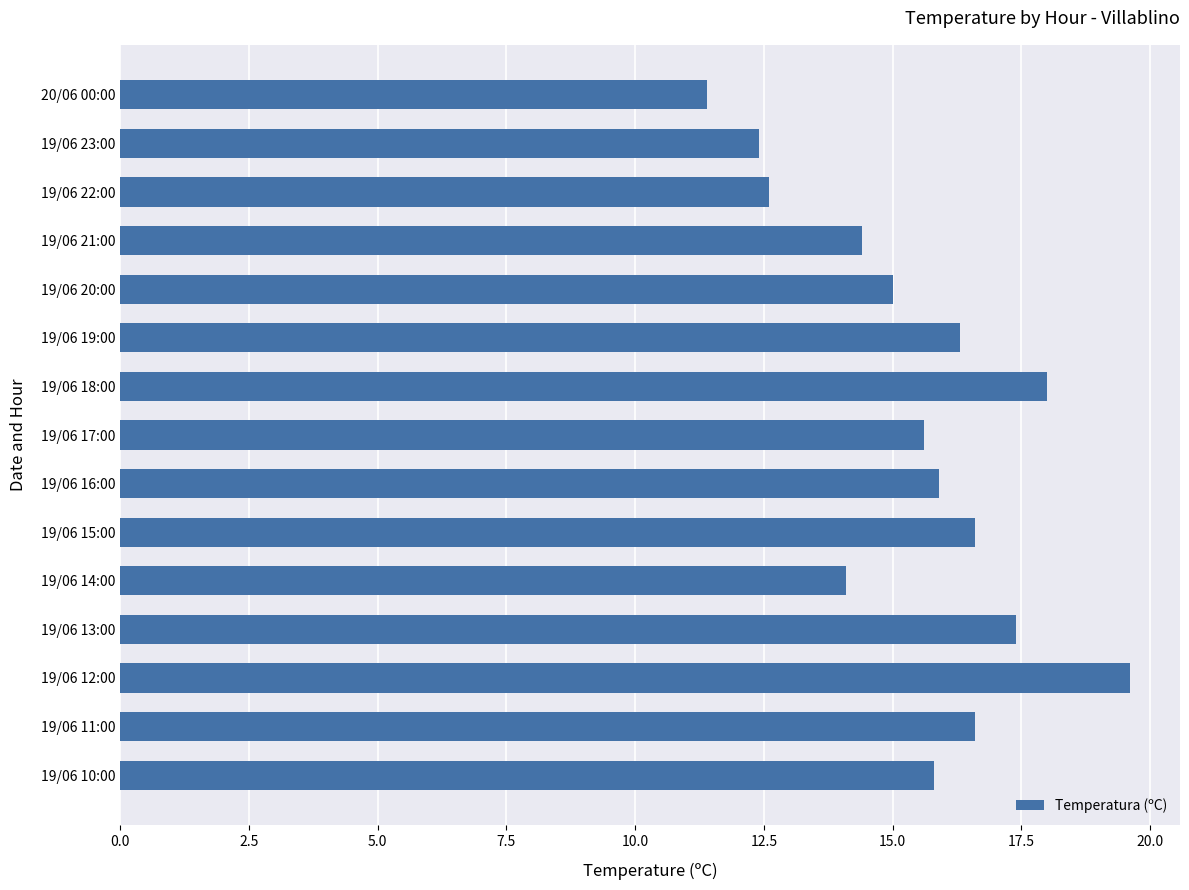

What is the average value?

15.4